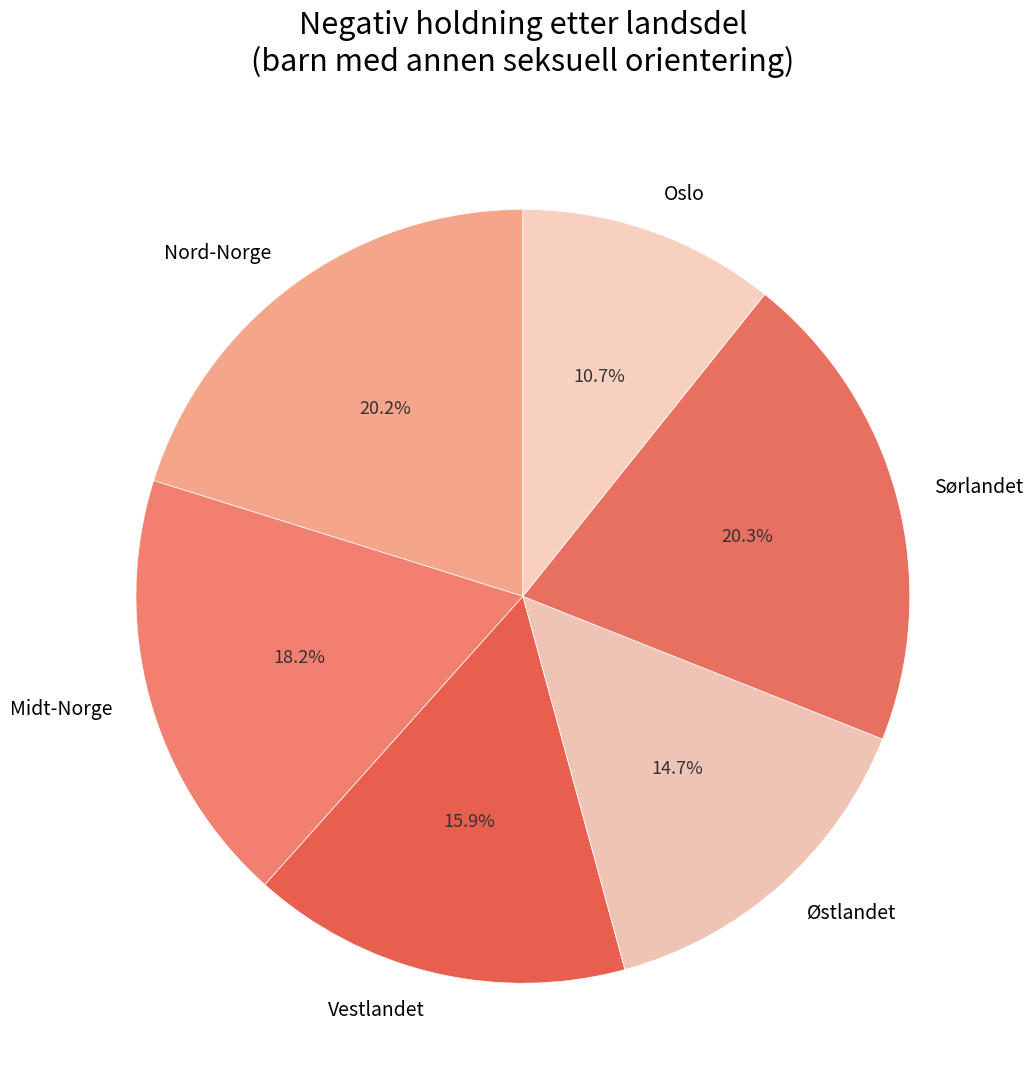

The Oslo slice represents 11% of the pie. True or false?

True